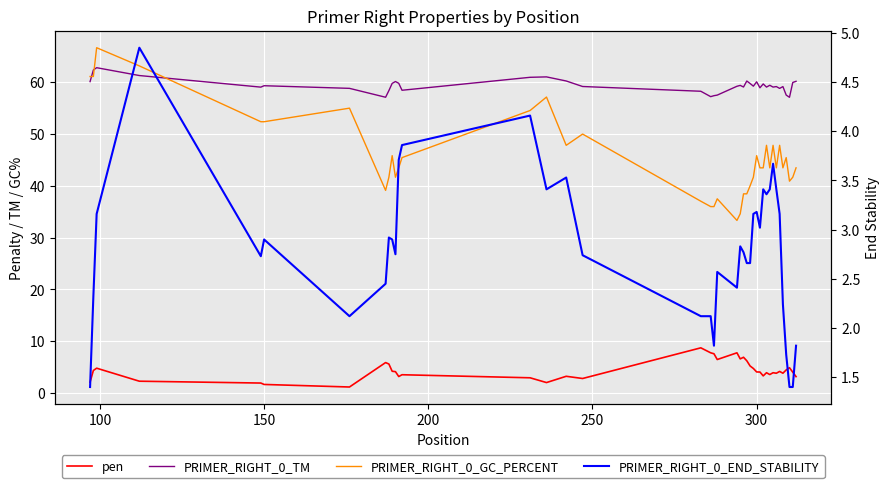

Is the value of PRIMER_RIGHT_0_GC_PERCENT at 24 greater than the value of PRIMER_RIGHT_0_END_STABILITY at 7?

Yes